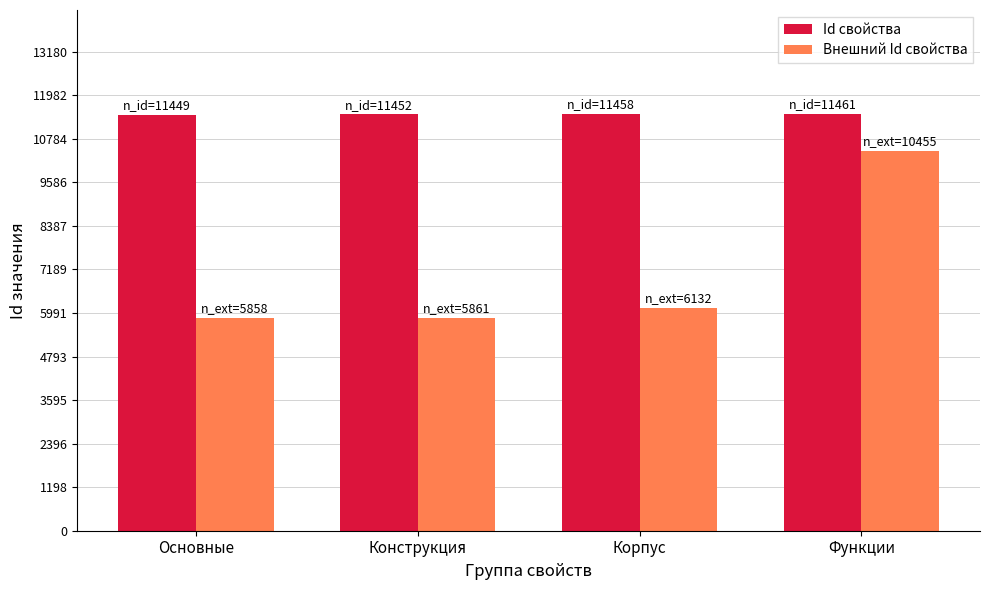

The Id свойства series shows 11452 at Конструкция. True or false?

True